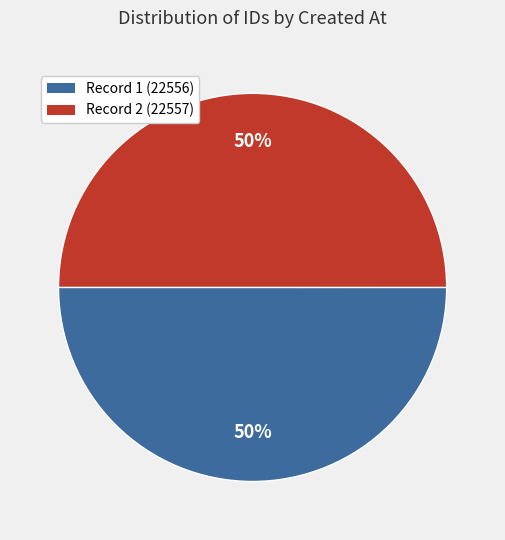

To the nearest percent, what is the average slice percentage?

50%